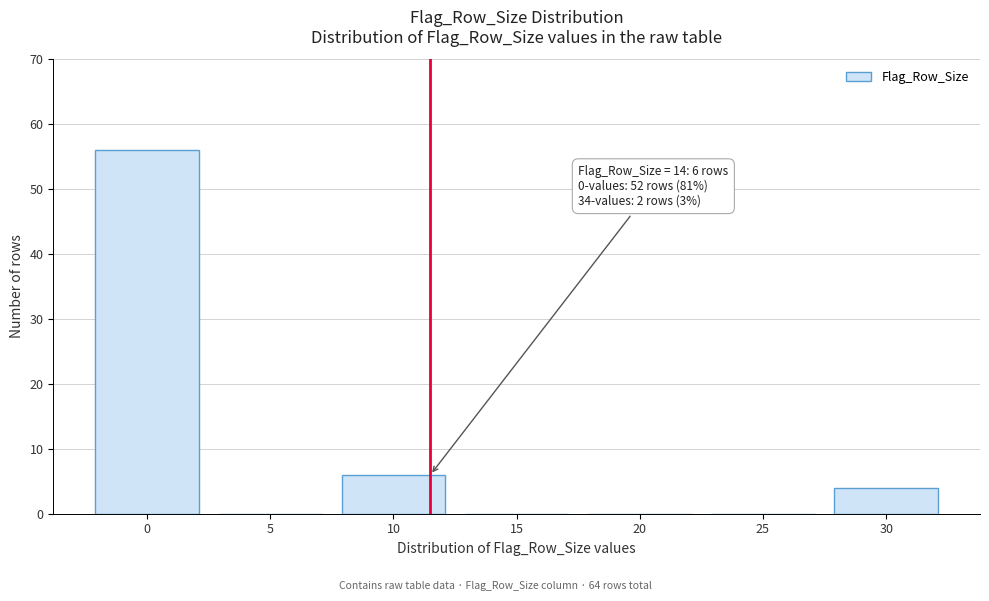

Reading right to left, extract all data points from this chart.

30=4	25=0	20=0	15=0	10=6	5=0	0=56